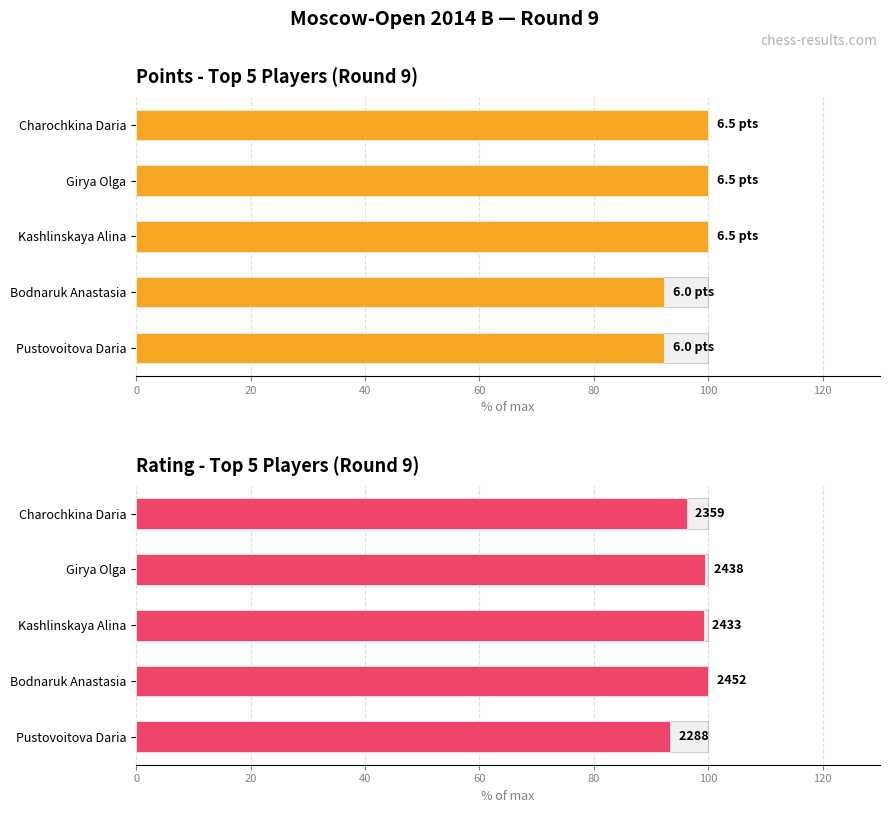

How many series are shown in this chart?

2